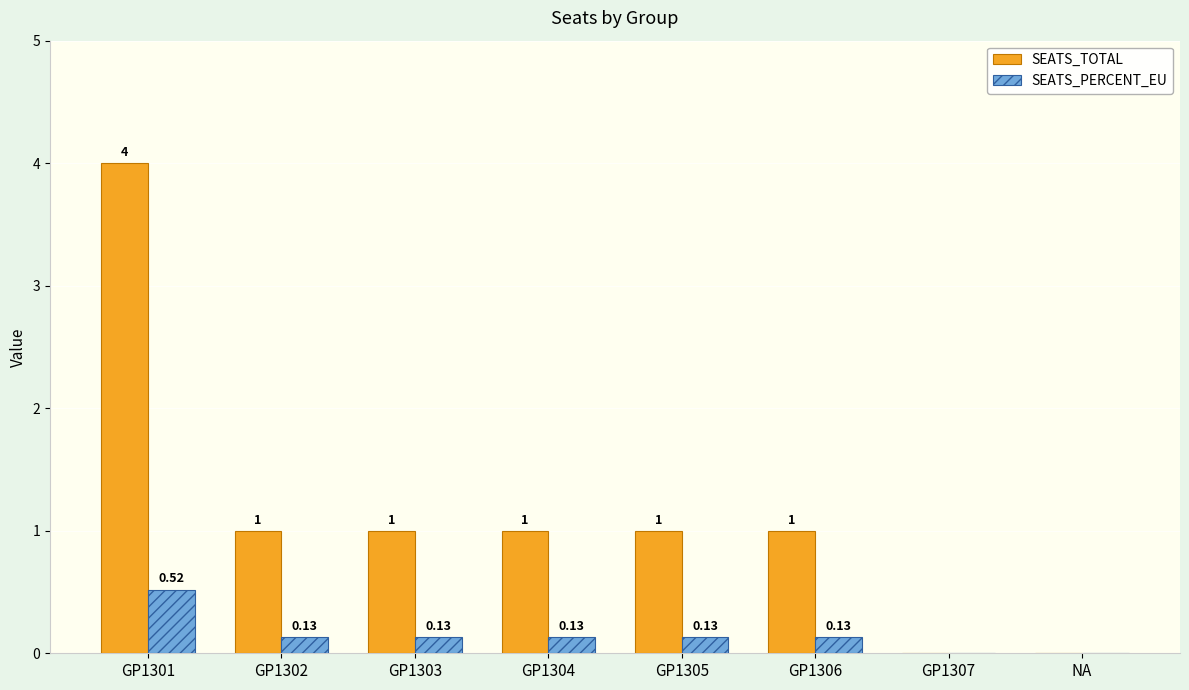

How many groups of bars are there?

8